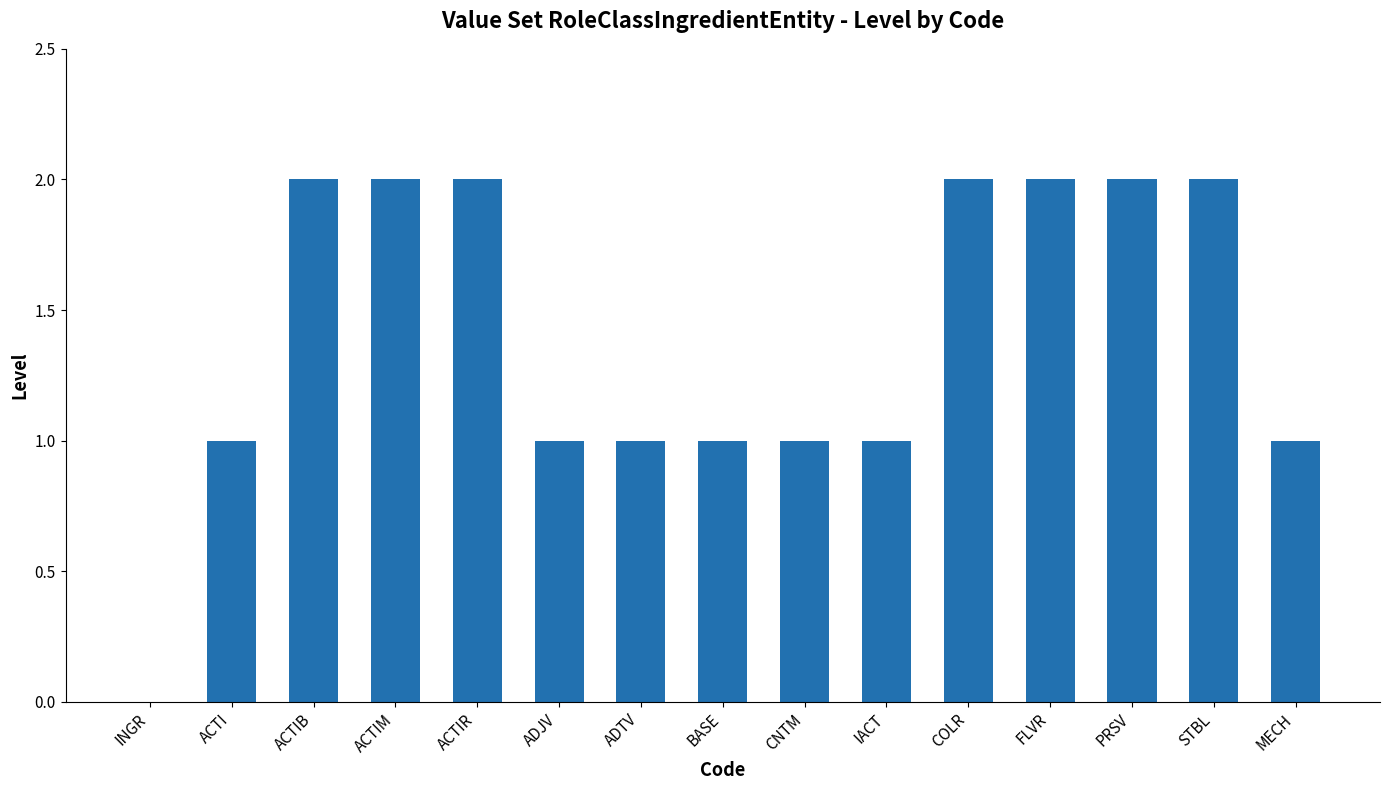

The value at ACTIB is 3. True or false?

False